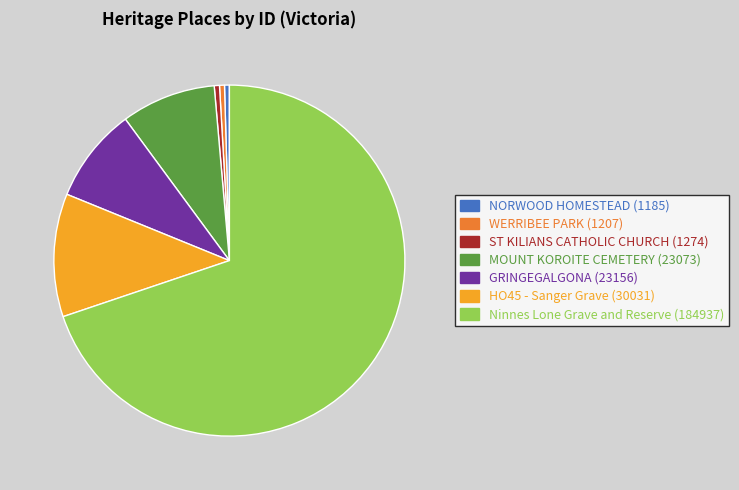

Which has a higher value, HO45 - Sanger Grave or MOUNT KOROITE CEMETERY?

HO45 - Sanger Grave